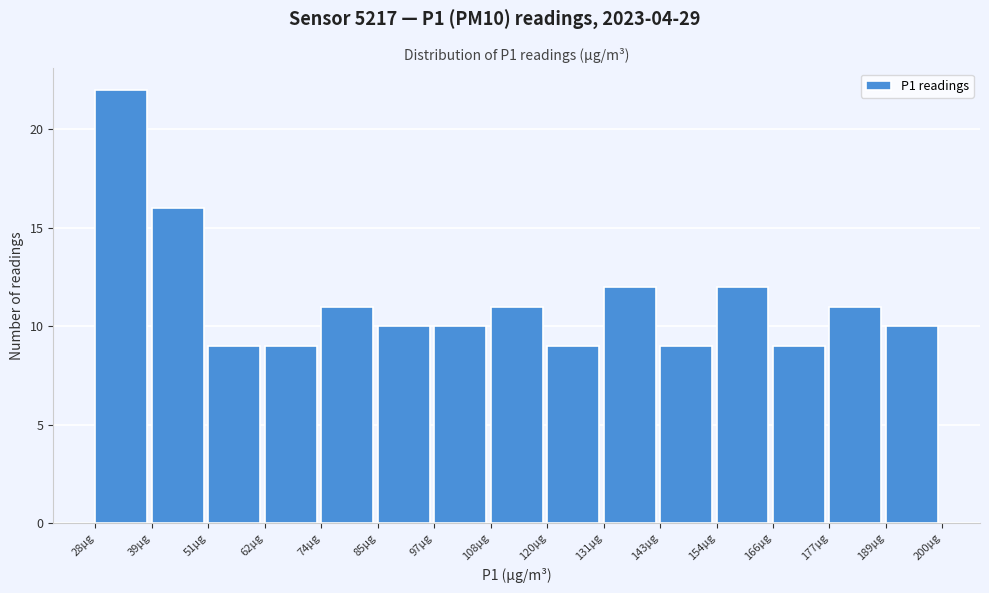

Which range on the x-axis has the tallest bar?

28 to 40